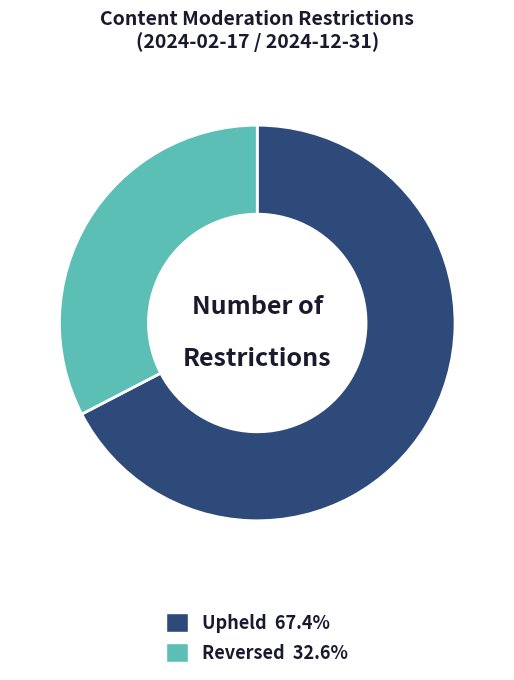

Is there a majority slice in this chart?

Yes